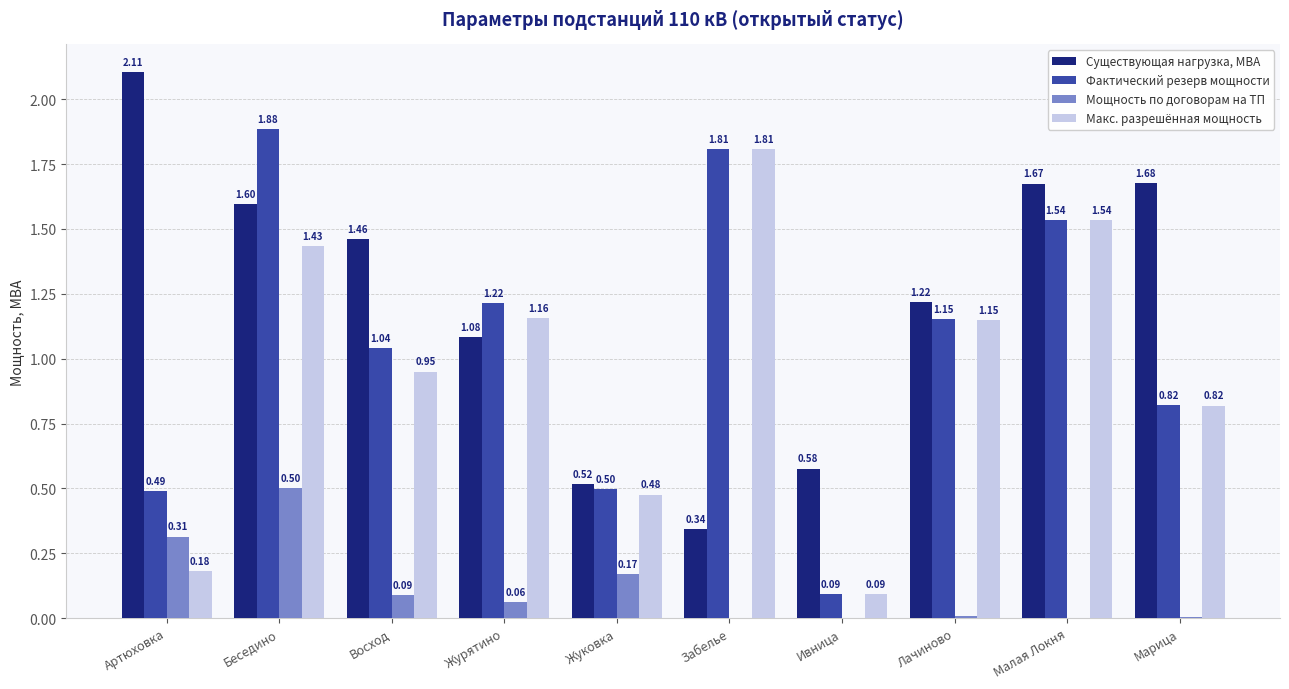

Which series changed the most between Жуковка and Марица?

Существующая нагрузка, МВА